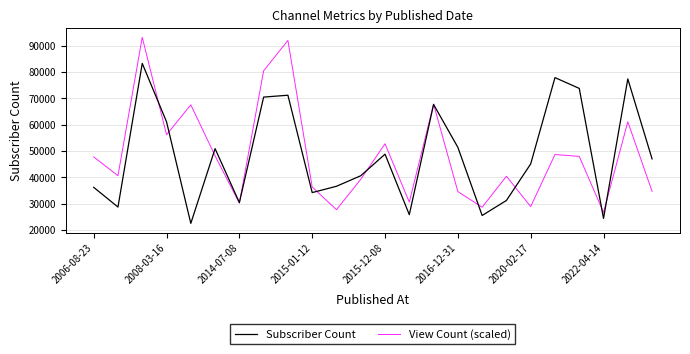

Which series has the largest range (max minus min)?

View Count (scaled)